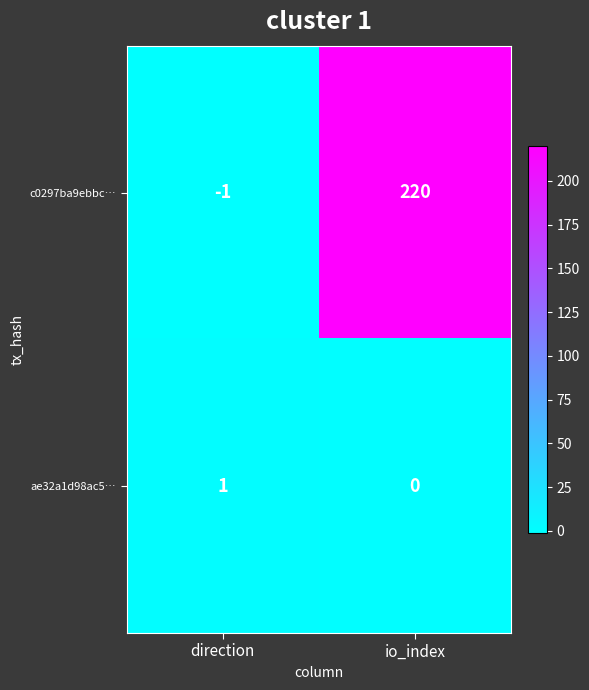

What is the highest value of the c0297ba9ebbc… series?

220